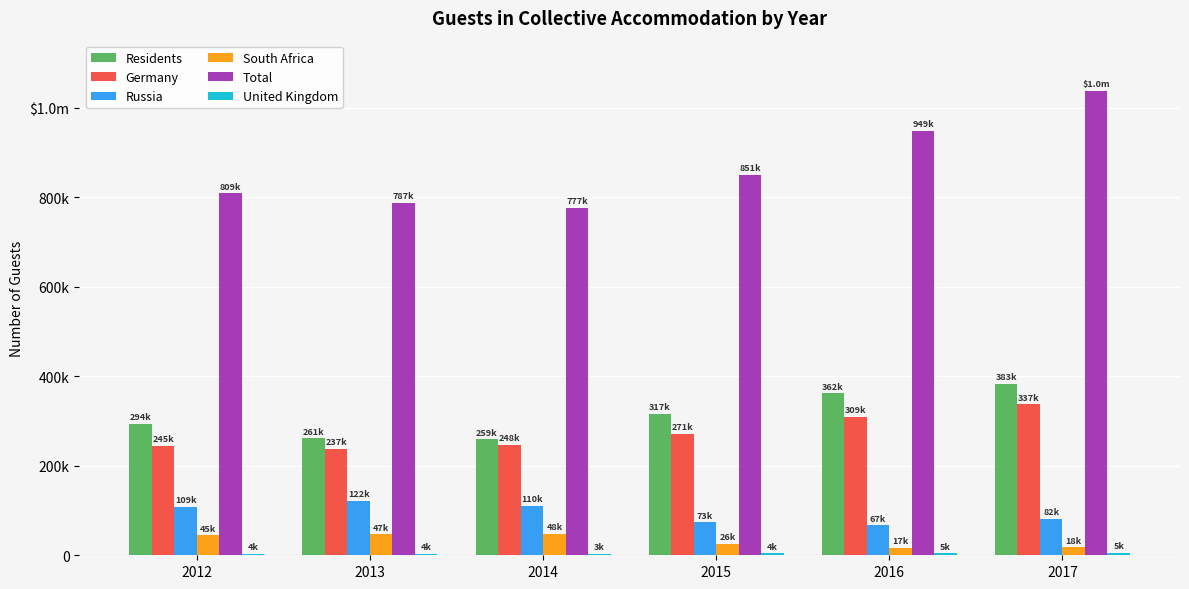

Are the bars horizontal?

No